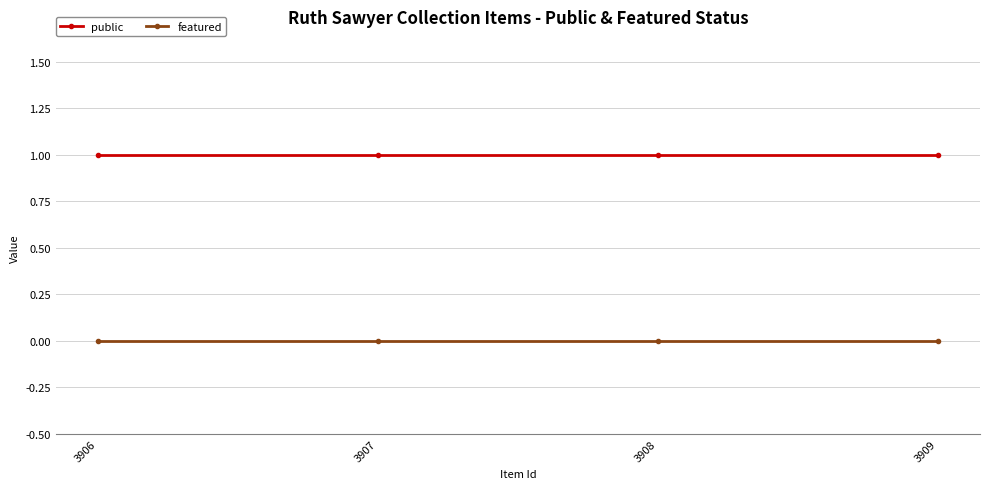

How many distinct data groups are displayed?

2